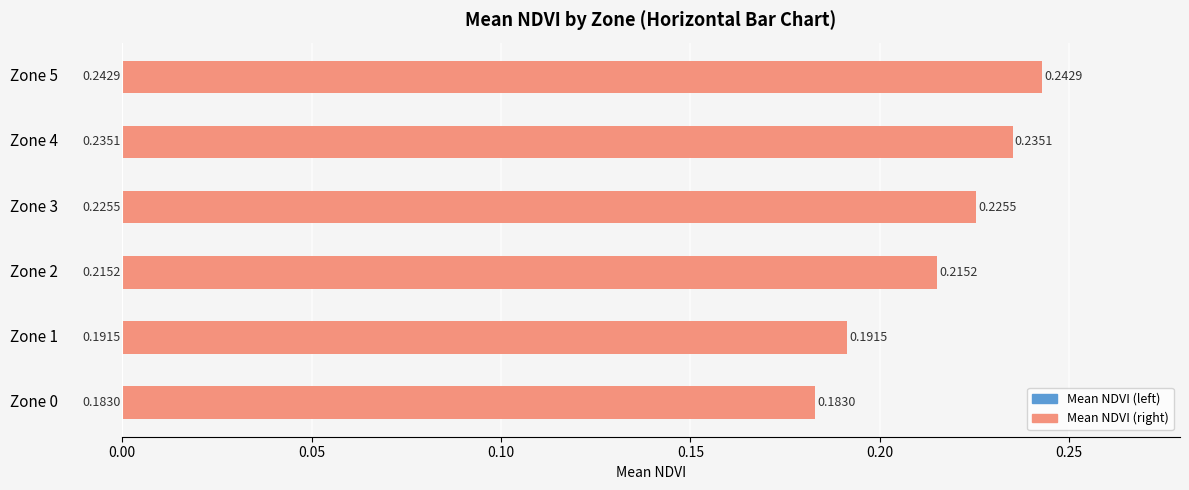

List the series in order of their peak value, highest first.

Mean NDVI (left), Mean NDVI (right)